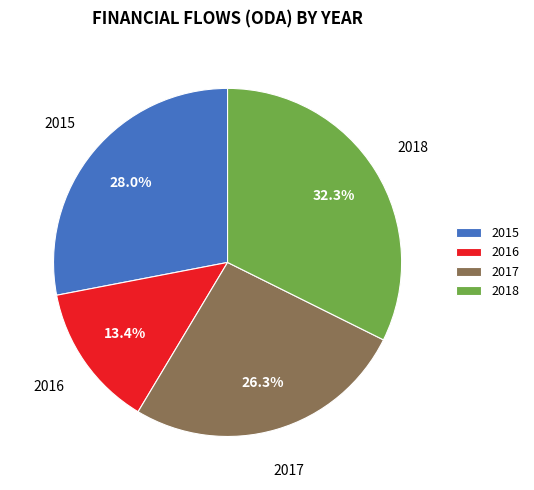

What percentage is the 2017 slice, to the nearest percent?

26%